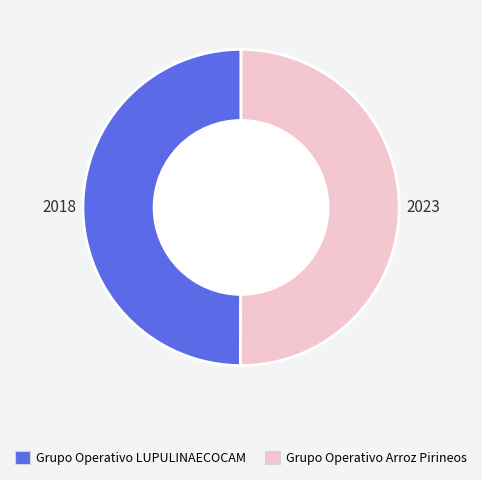

The Grupo Operativo Arroz Pirineos slice represents 50% of the pie. True or false?

True